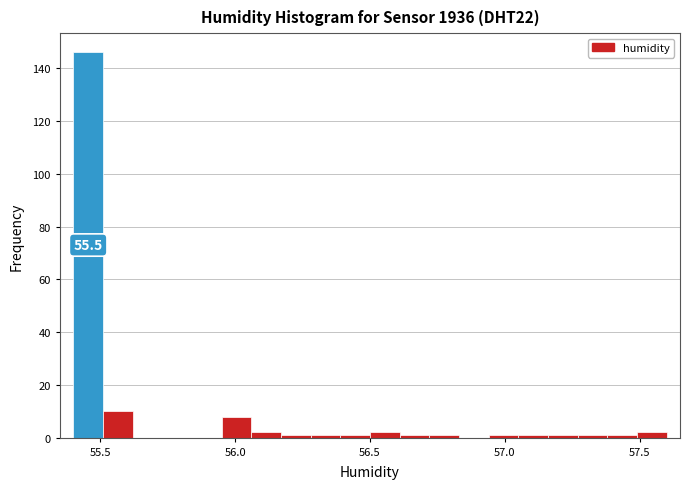

Read against the x-axis, roughly where is the centre of the tallest bar?

55.45